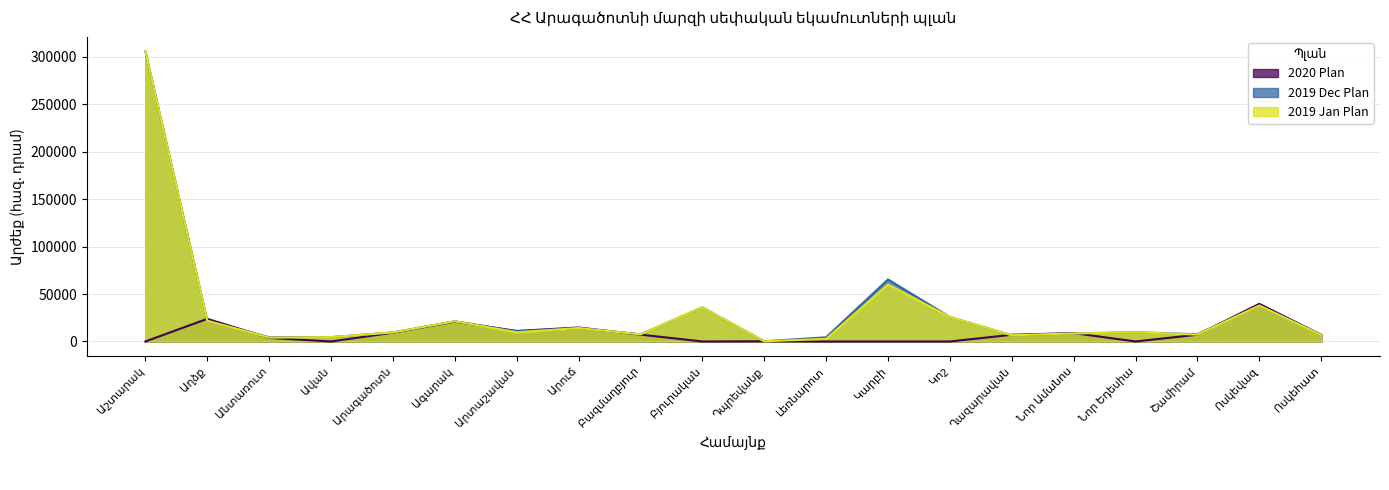

How many lines are shown in the chart?

3